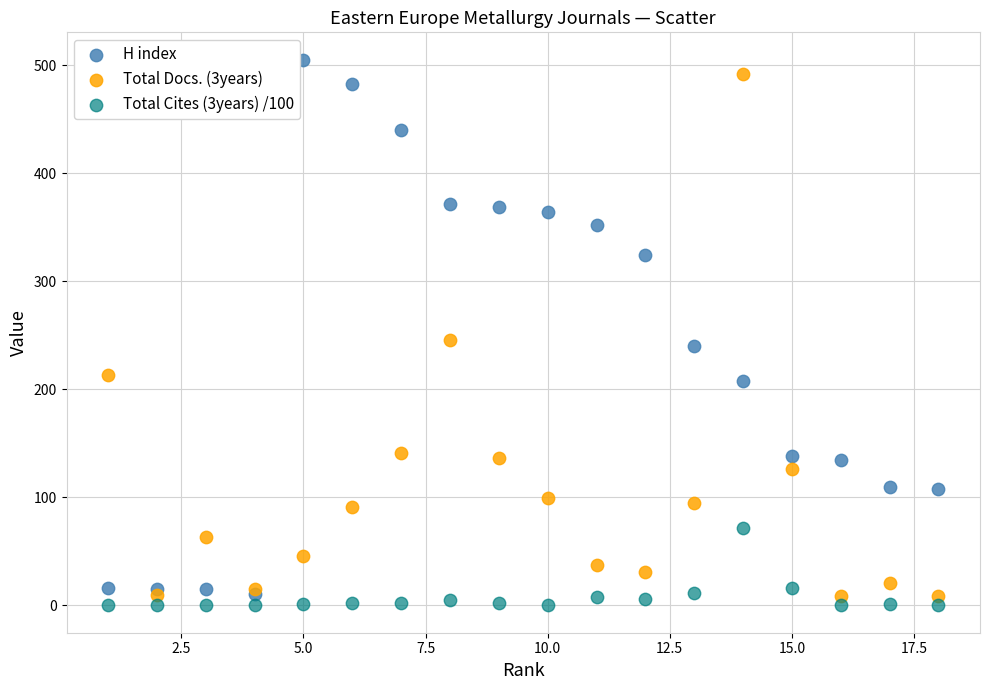

Which series reaches the maximum Y coordinate?

H index